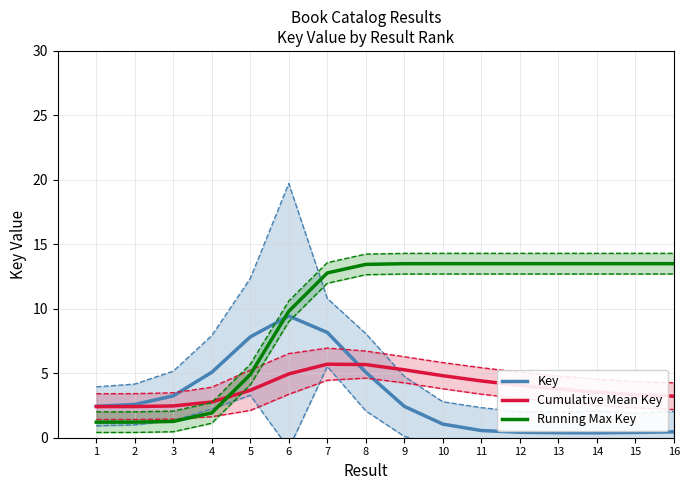

What is the sum of all Running Max Key values?

154.5